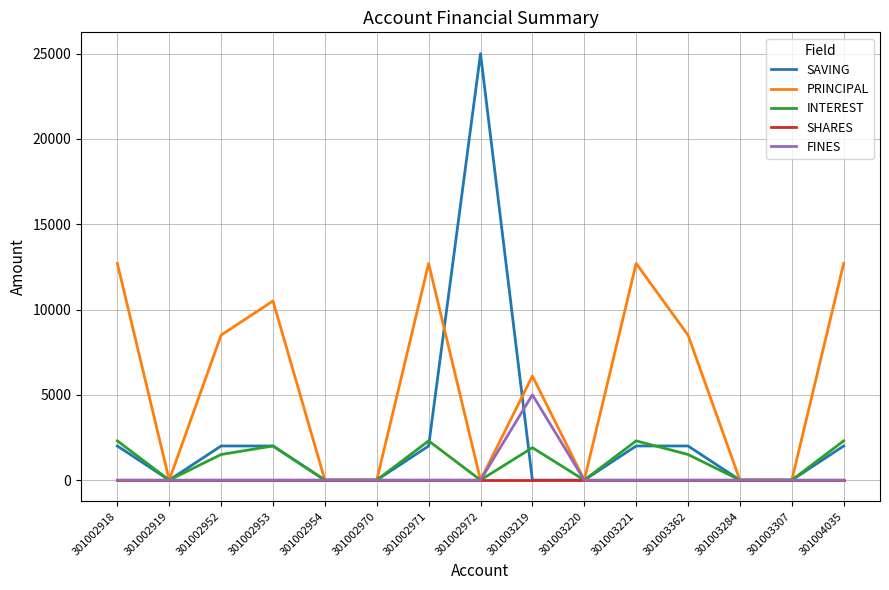

List the series in order of their peak value, lowest first.

SHARES, INTEREST, FINES, PRINCIPAL, SAVING